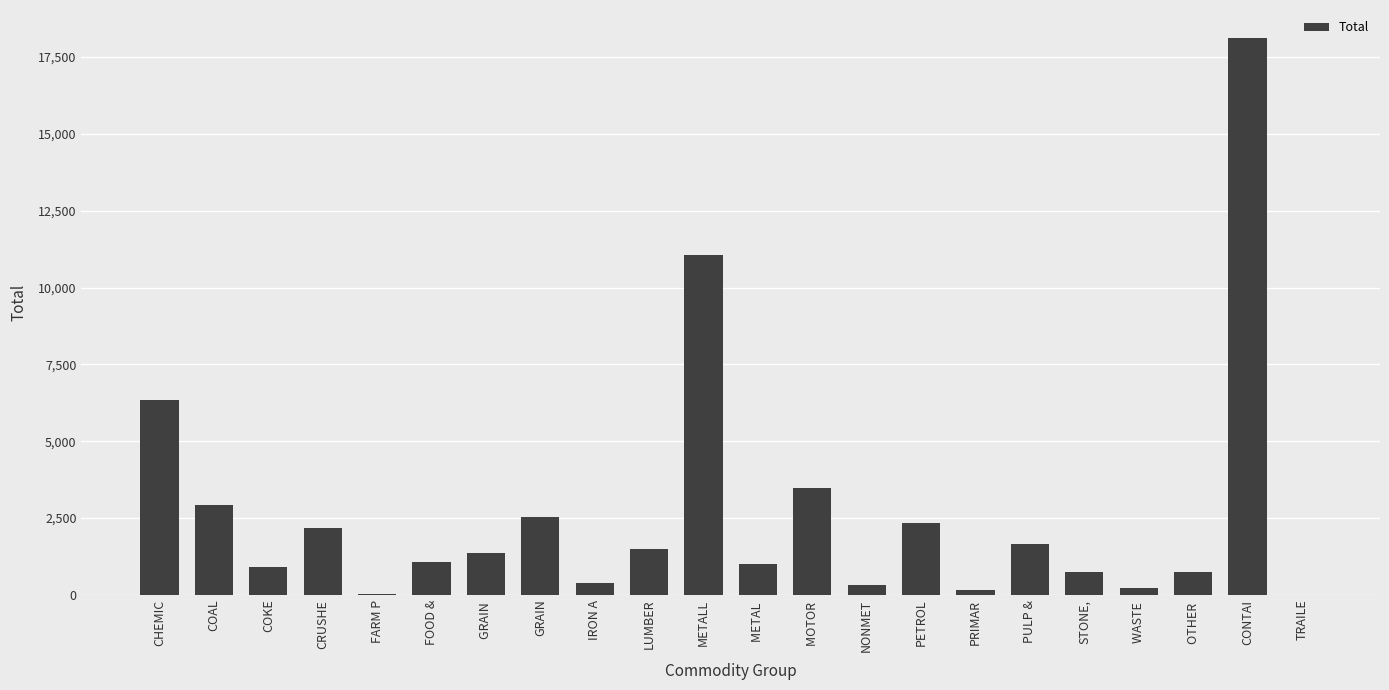

Which category has the highest value across all series?

CONTAI